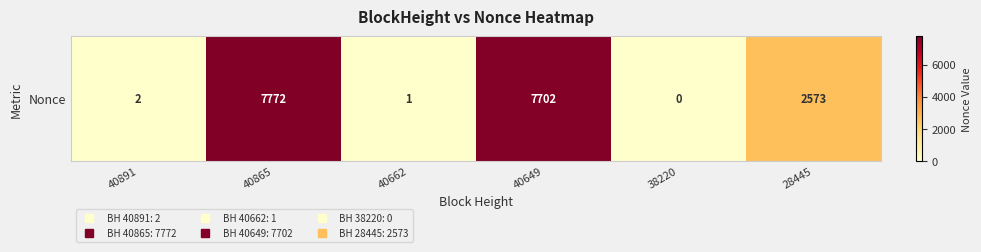

Approximately how many times larger is the value at 40649 compared to 40662?

7702.0